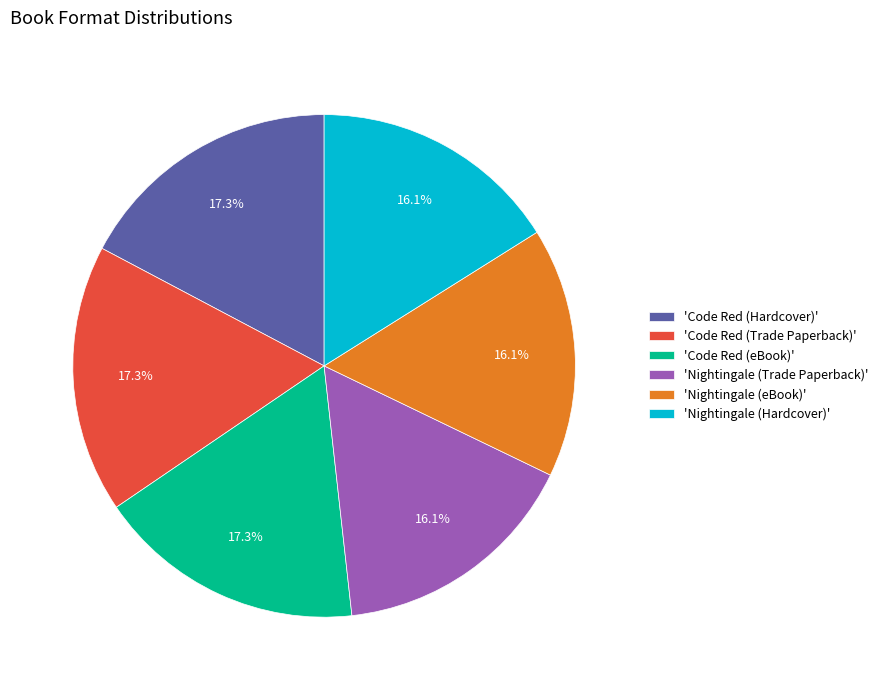

How much of the chart is everything except 'Nightingale (eBook)'?

83.9%